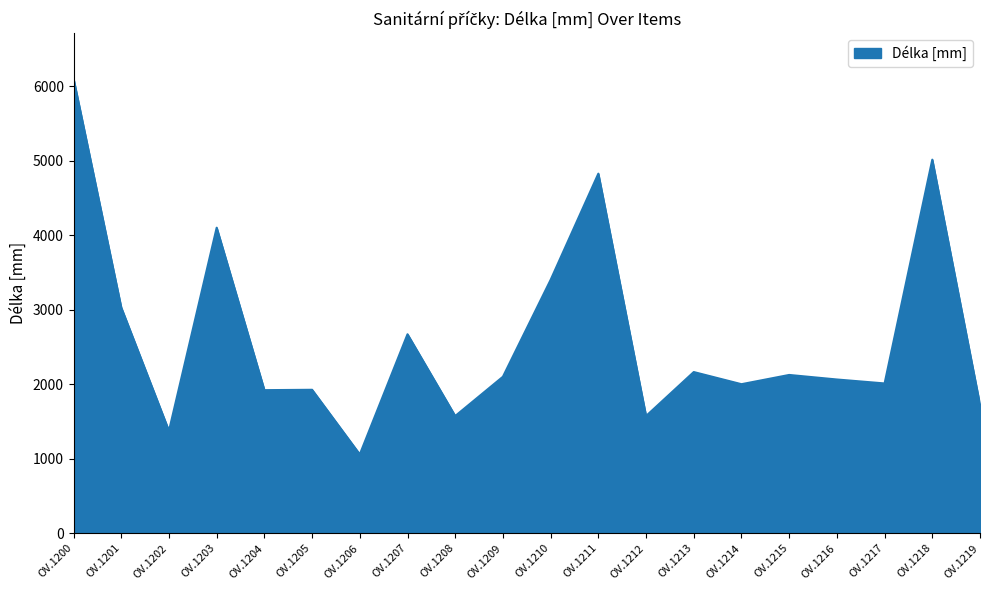

True or false: the data has more than 0 interior local peaks.

True